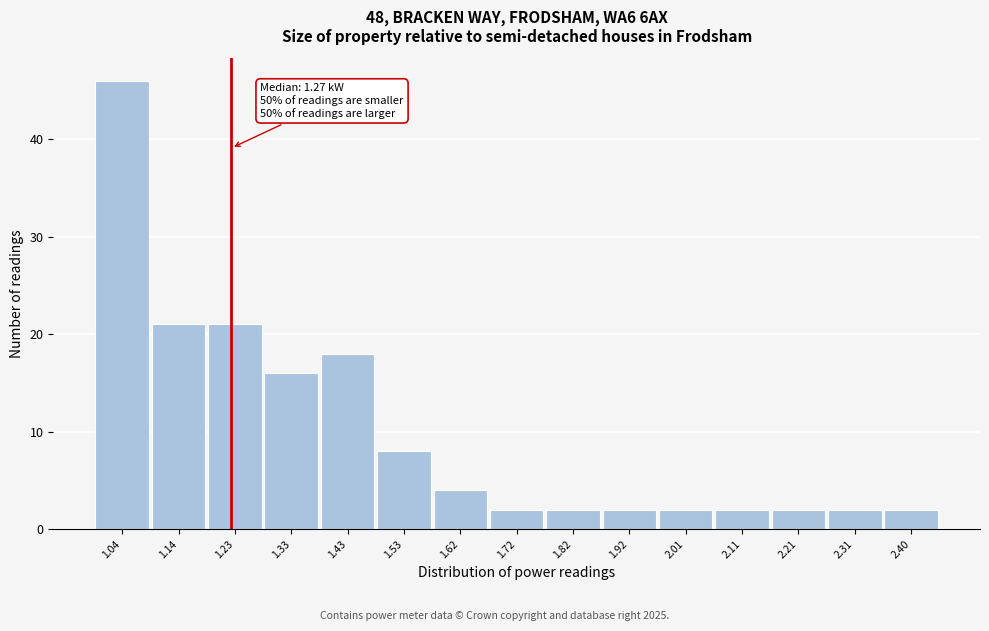

Reading right to left, extract all data points from this chart.

2.40=2	2.31=2	2.21=2	2.11=2	2.01=2	1.92=2	1.82=2	1.72=2	1.62=4	1.53=8	1.43=18	1.33=16	1.23=21	1.14=21	1.04=46